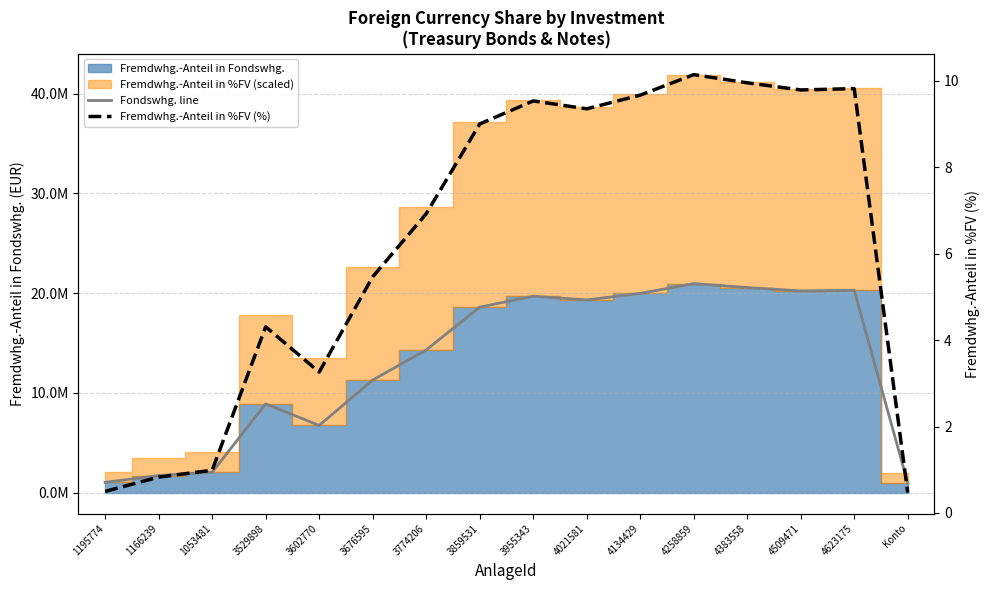

Rank the categories by Fondswhg. line value from lowest to highest.

Konto, 1195774, 1166239, 1053481, 3602770, 3529898, 3676595, 3774206, 3859531, 4021581, 3955343, 4134429, 4509471, 4623175, 4383558, 4258859